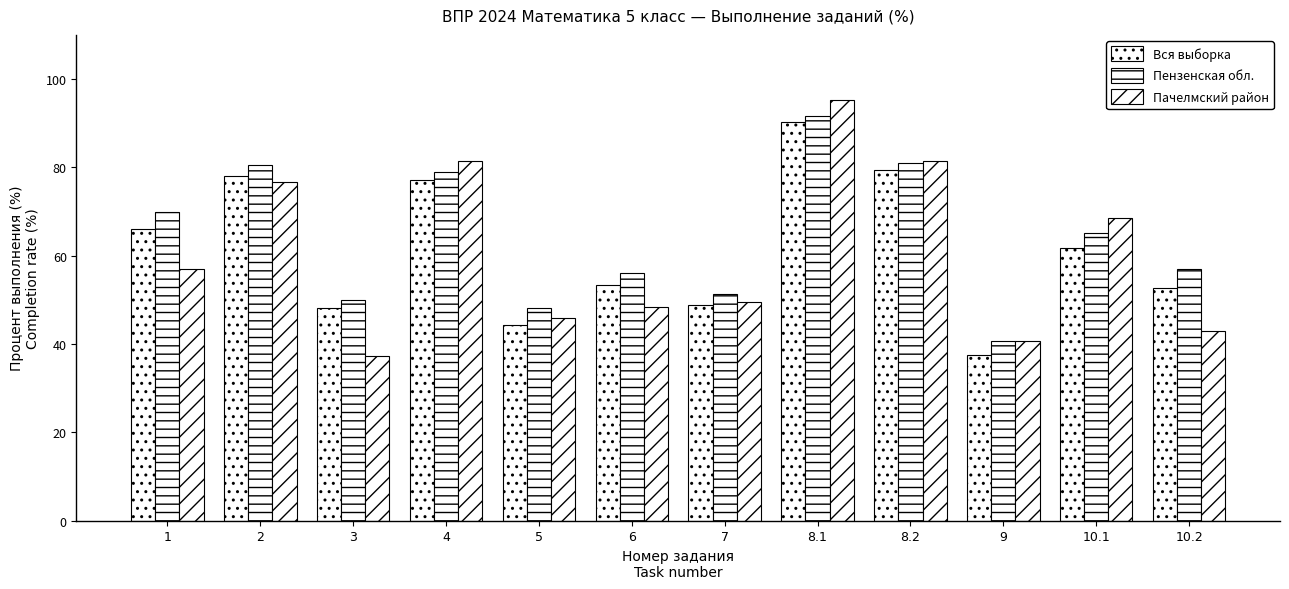

At which label is Пачелмский район closest to 66?

10.1